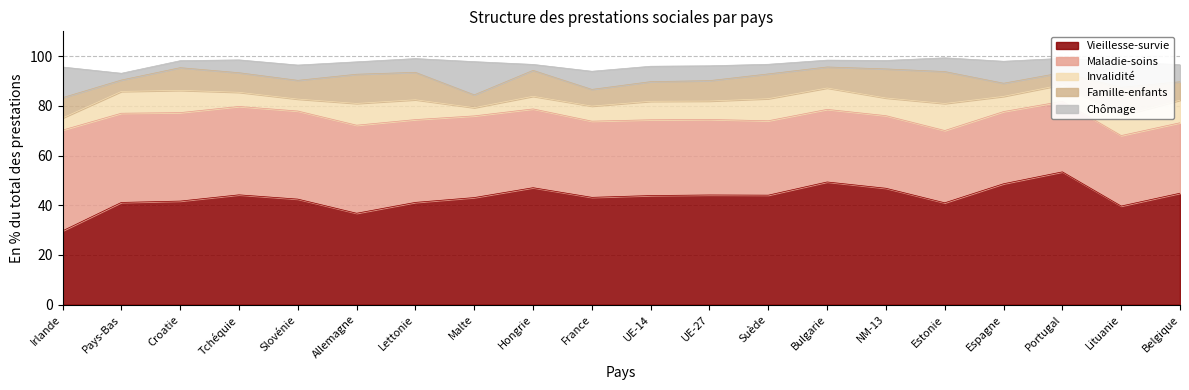

At how many categories does at least one series exceed 25?

20